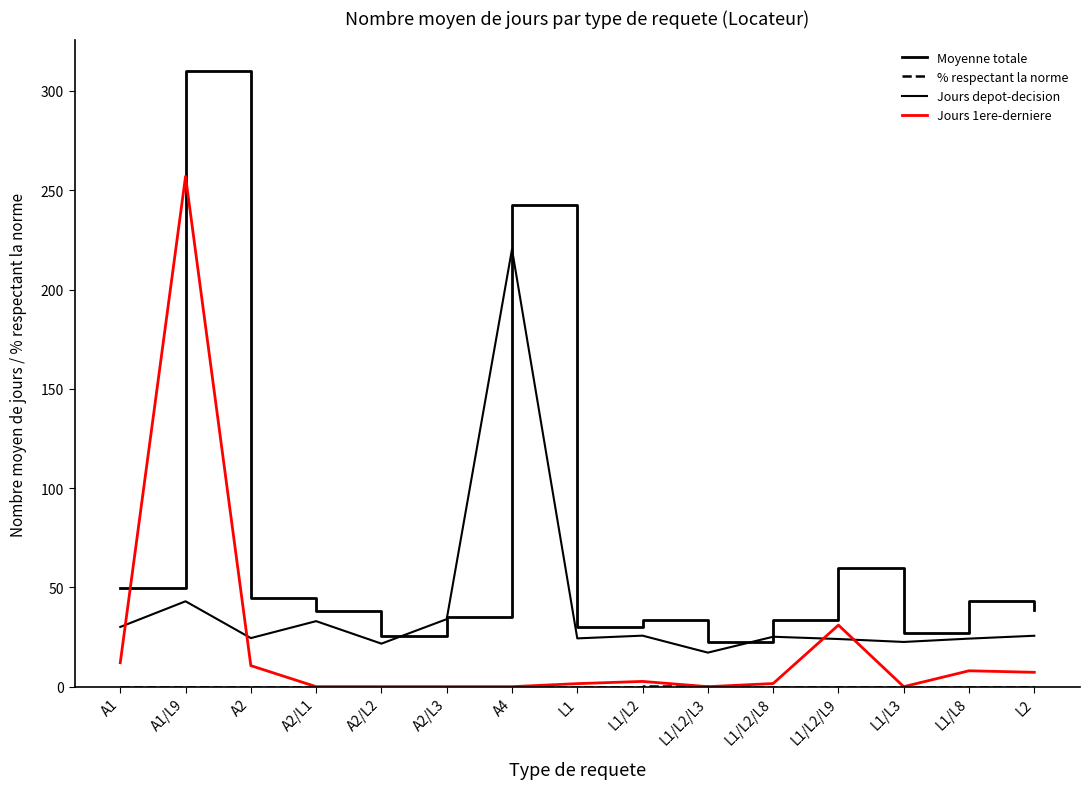

What is the sum of all Jours depot-decision values?

595.1